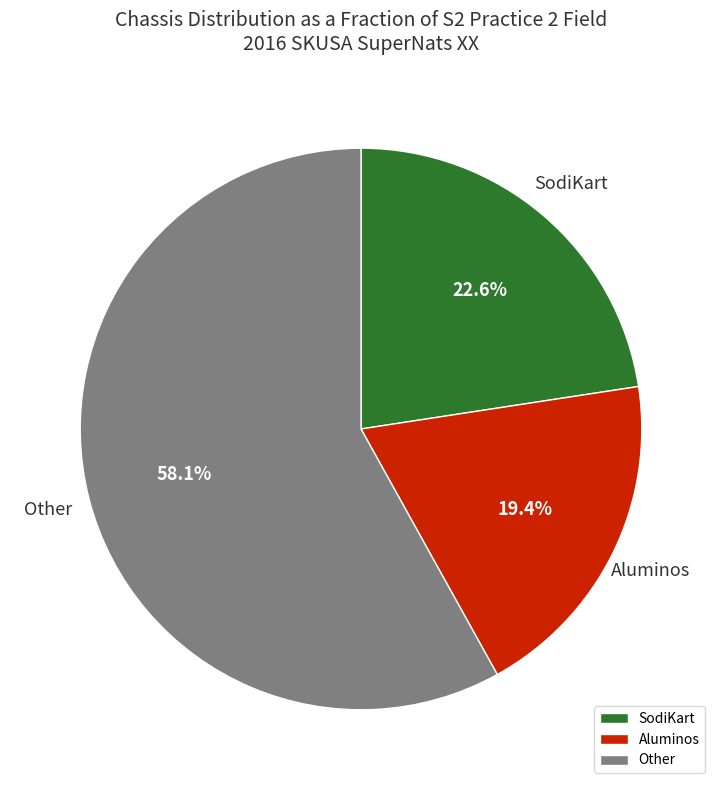

What is the largest slice in the pie chart?

Other